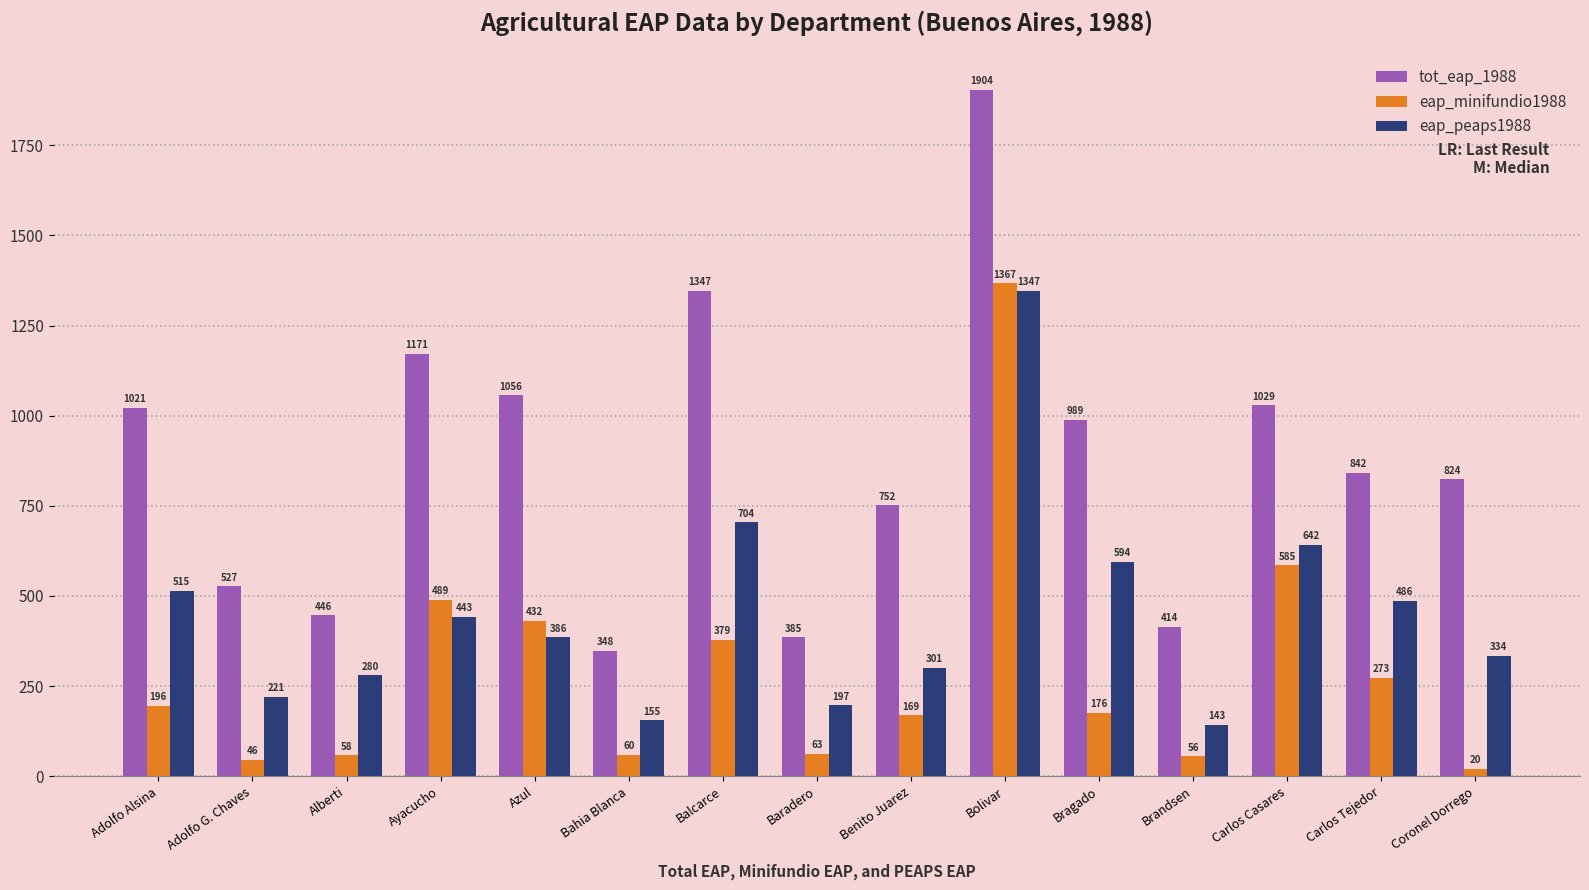

Reading left to right, transcribe all the data shown in this chart.

tot_eap_1988: Adolfo Alsina=1021	Adolfo G. Chaves=527	Alberti=446	Ayacucho=1171	Azul=1056	Bahia Blanca=348	Balcarce=1347	Baradero=385	Benito Juarez=752	Bolivar=1904	Bragado=989	Brandsen=414	Carlos Casares=1029	Carlos Tejedor=842	Coronel Dorrego=824
eap_minifundio1988: Adolfo Alsina=196	Adolfo G. Chaves=46	Alberti=58	Ayacucho=489	Azul=432	Bahia Blanca=60	Balcarce=379	Baradero=63	Benito Juarez=169	Bolivar=1367	Bragado=176	Brandsen=56	Carlos Casares=585	Carlos Tejedor=273	Coronel Dorrego=20
eap_peaps1988: Adolfo Alsina=515	Adolfo G. Chaves=221	Alberti=280	Ayacucho=443	Azul=386	Bahia Blanca=155	Balcarce=704	Baradero=197	Benito Juarez=301	Bolivar=1347	Bragado=594	Brandsen=143	Carlos Casares=642	Carlos Tejedor=486	Coronel Dorrego=334